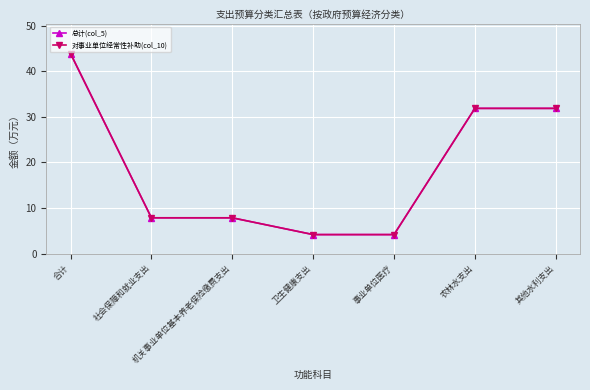

Does the chart have visible grid lines?

Yes